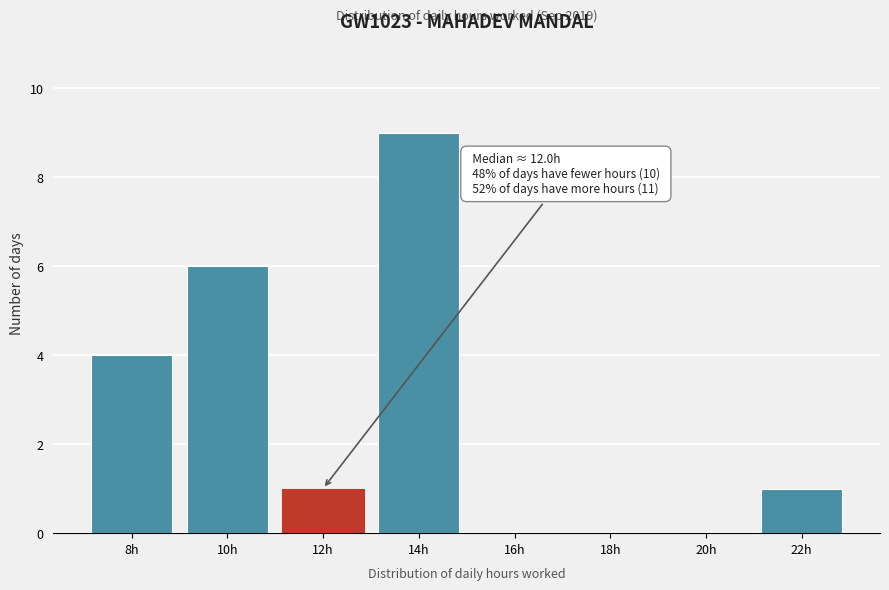

Reading left to right, transcribe all the data shown in this chart.

8h=4	10h=6	12h=1	14h=9	16h=0	18h=0	20h=0	22h=1